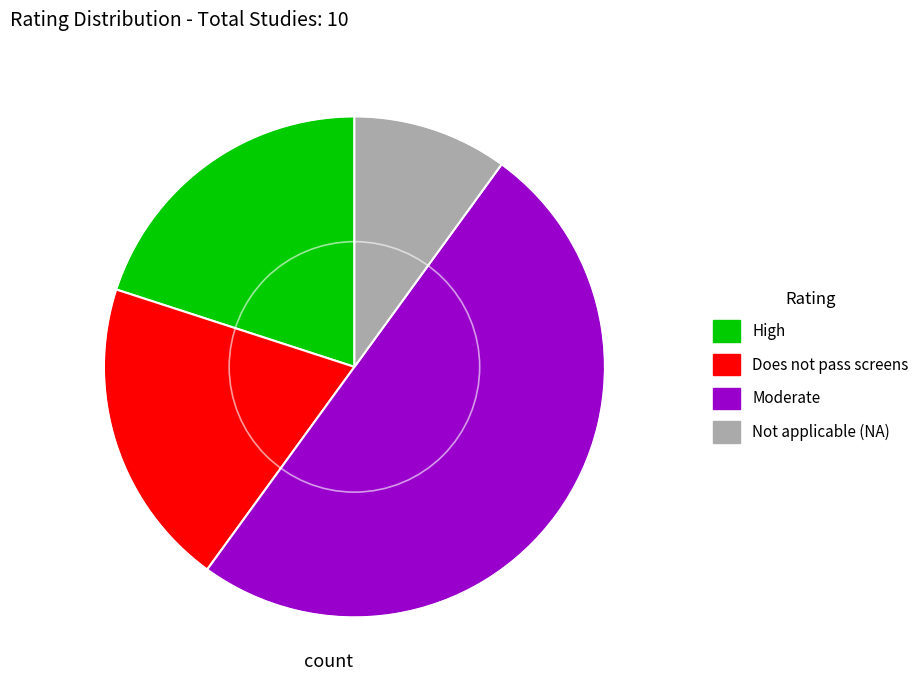

Is Not applicable (NA) the majority of the pie?

No